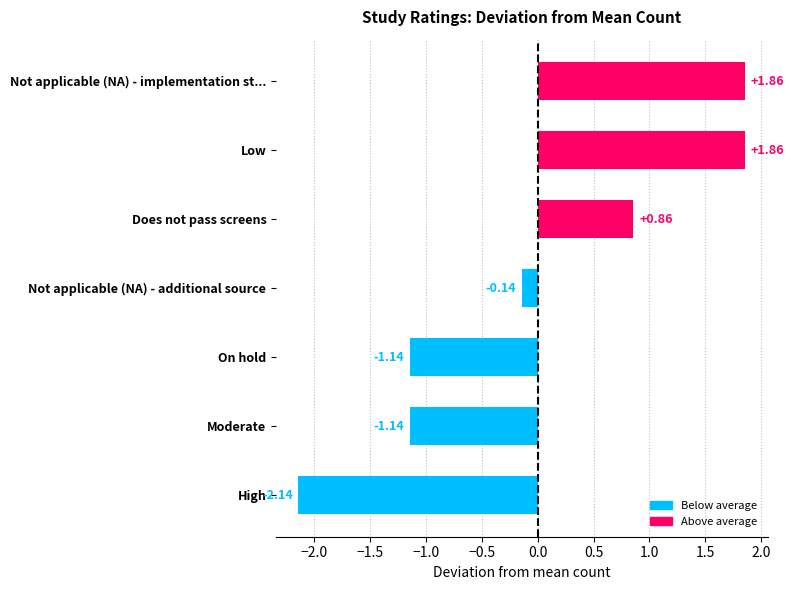

The avg_standards series shows 2.6 at 5. True or false?

False